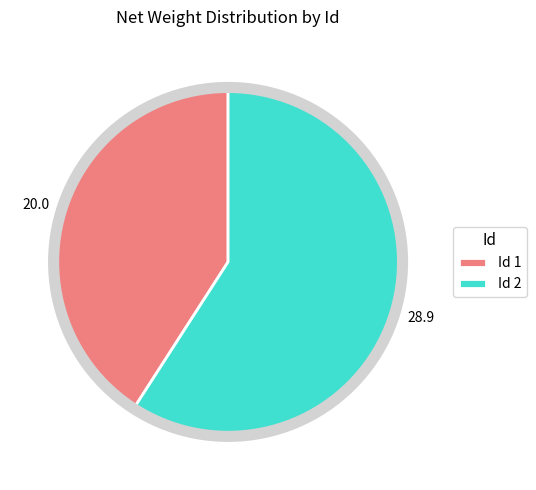

How many segments does this pie chart have?

2